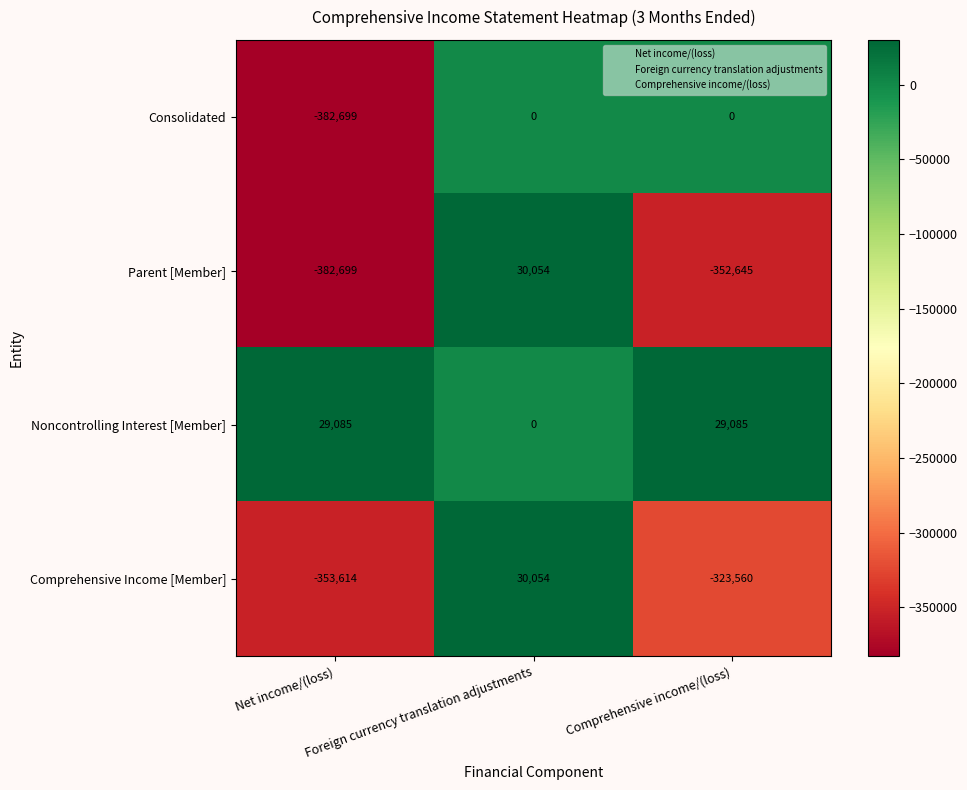

What is the minimum value for Consolidated?

-382699